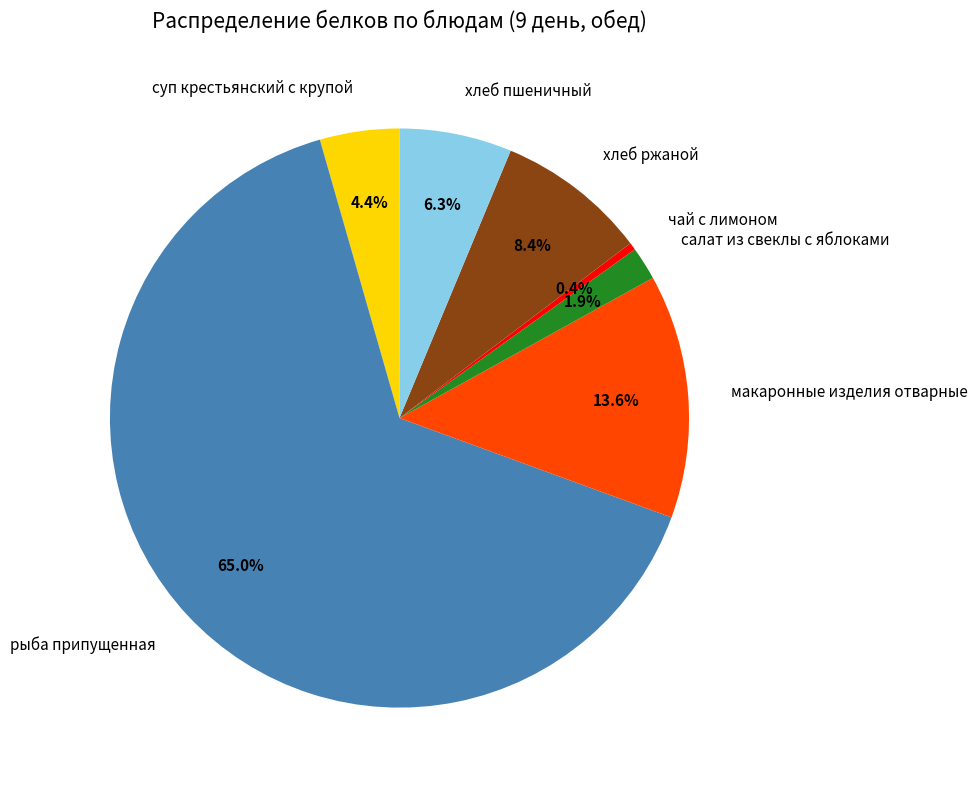

What is the ratio of the value at хлеб ржаной to the value at суп крестьянский с крупой?

1.9